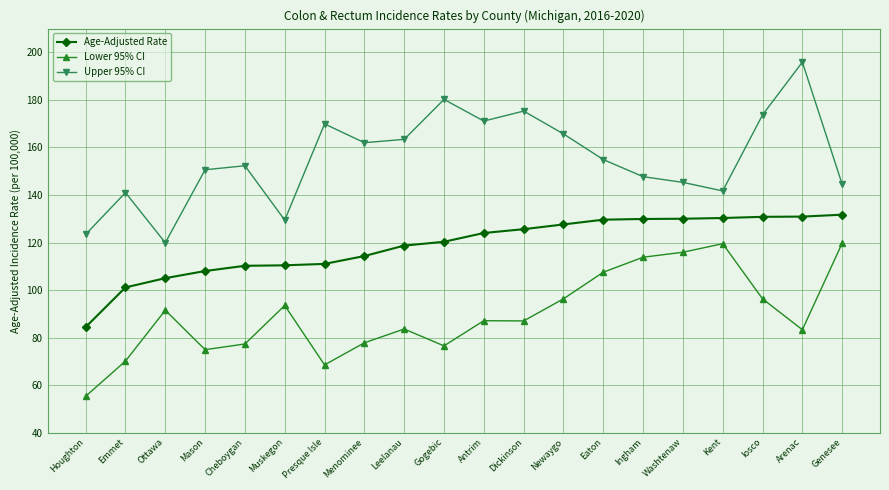

Which series has the largest range (max minus min)?

Upper 95% CI